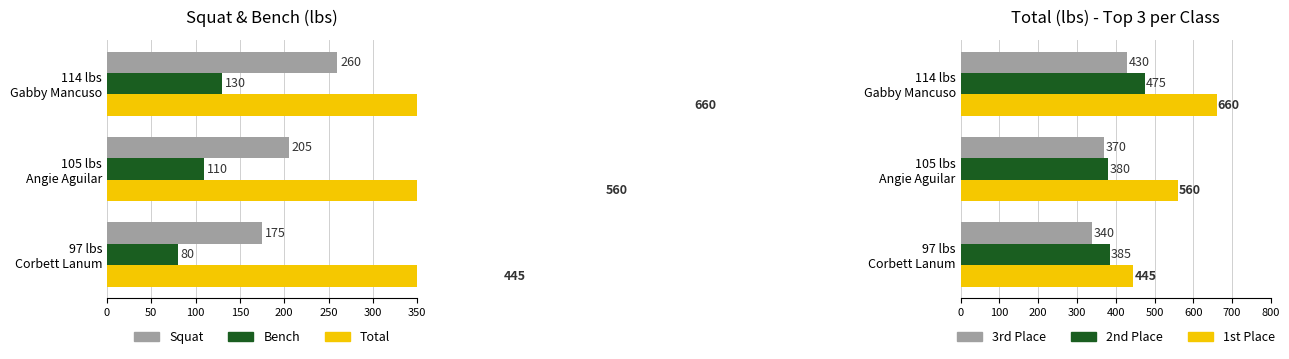

How many values in the 2nd Place series exceed 385?

1